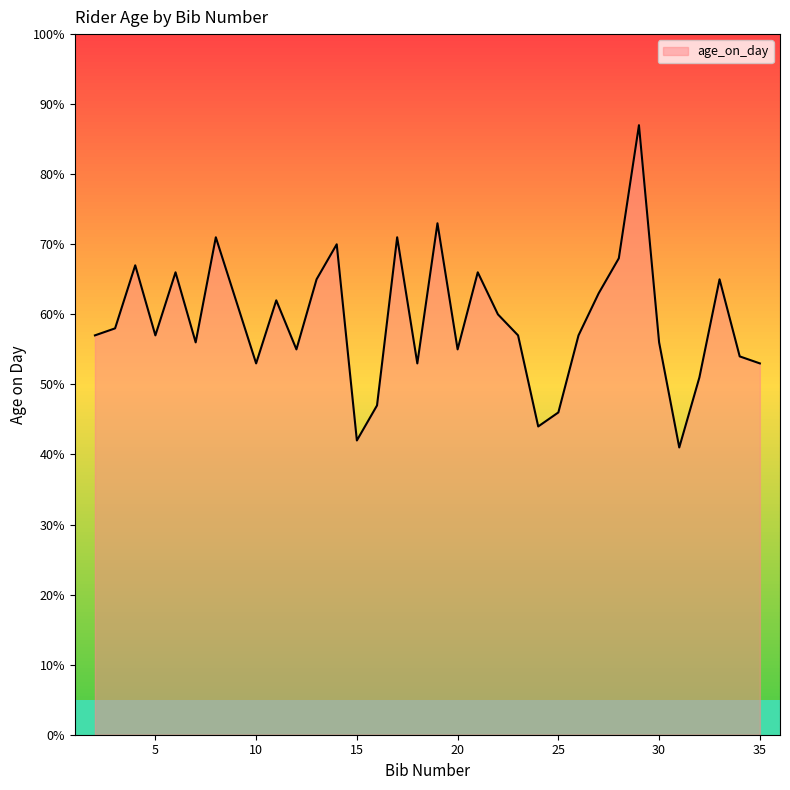

List the labels in order of value, smallest first.

31, 15, 24, 25, 16, 32, 10, 18, 35, 34, 12, 20, 7, 30, 2, 5, 23, 26, 3, 22, 11, 27, 13, 33, 6, 21, 4, 28, 14, 8, 17, 19, 29